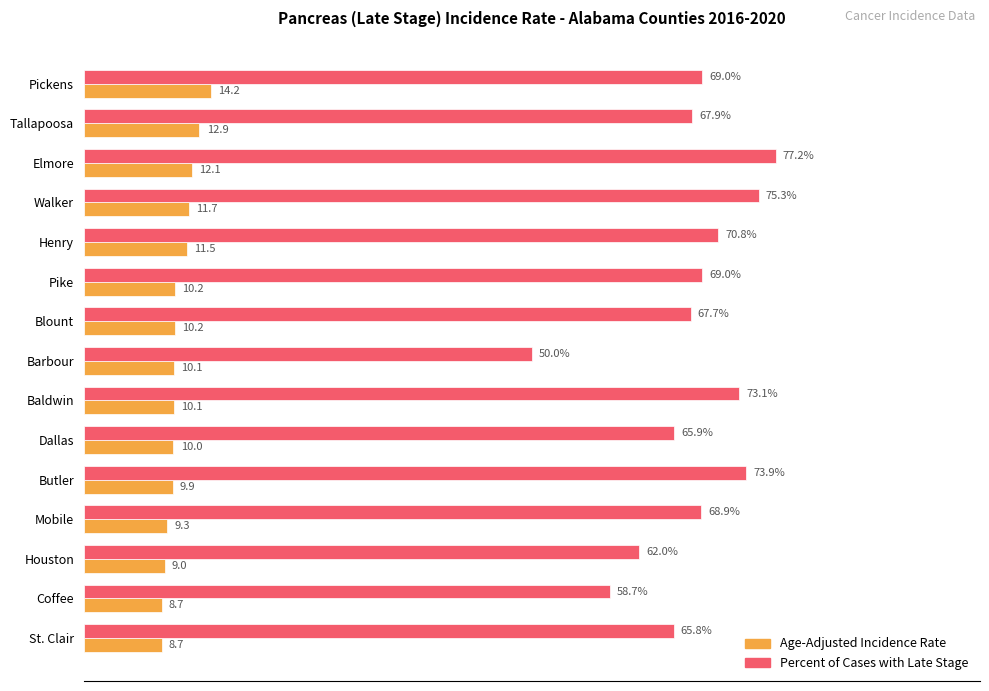

Which series has the largest range (max minus min)?

Percent of Cases with Late Stage